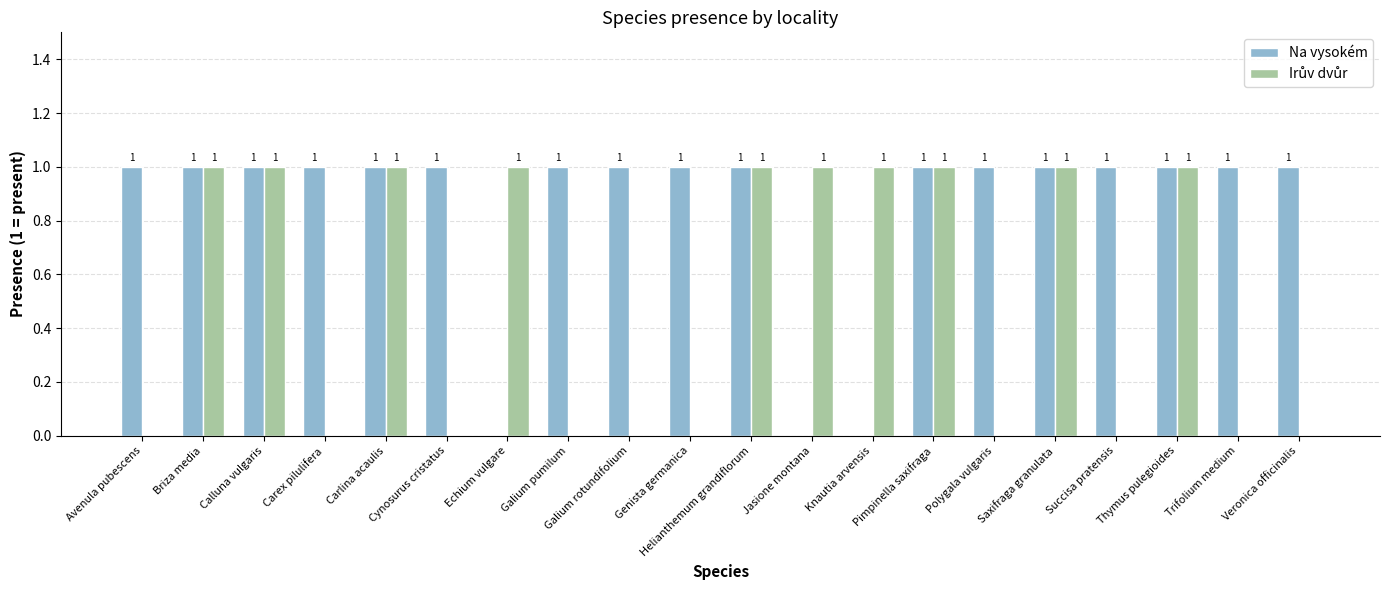

What is the sum of all Na vysokém values?

17